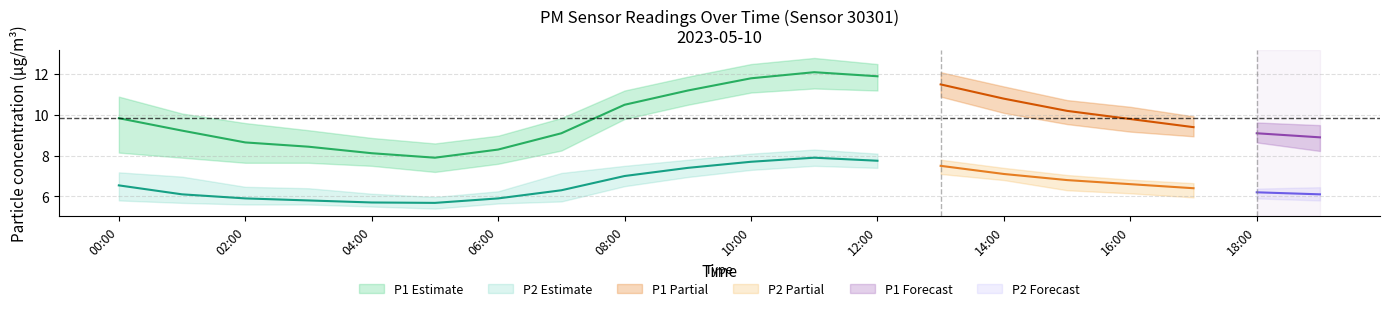

What is the difference between the maximum and minimum values in the P2_lower series?

2.1